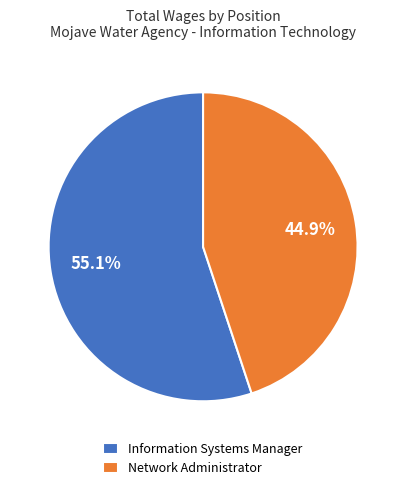

What percentage is the Network Administrator slice, to the nearest percent?

45%